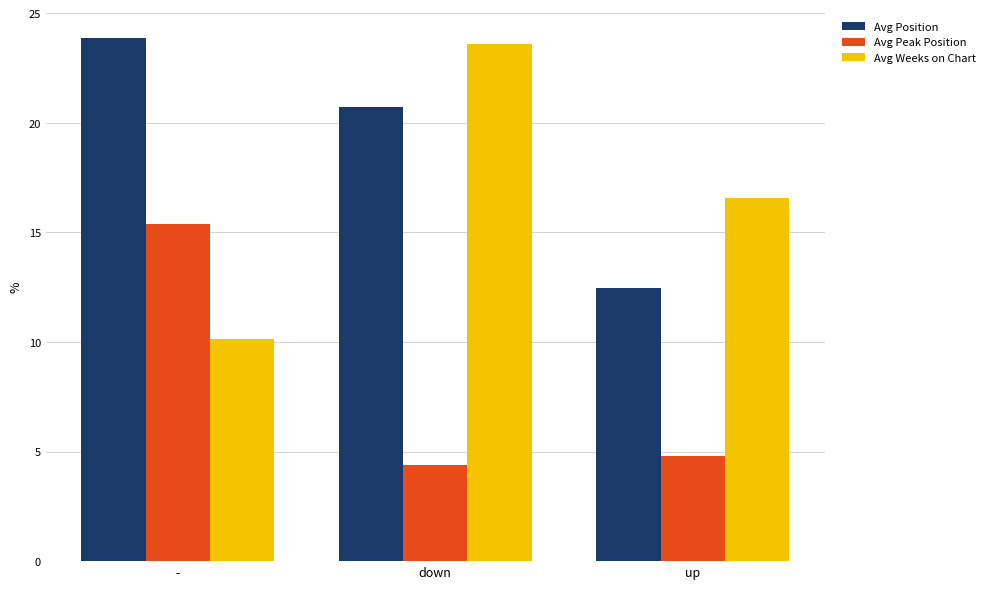

What is the sum of the Avg Peak Position values at up and -?

20.2